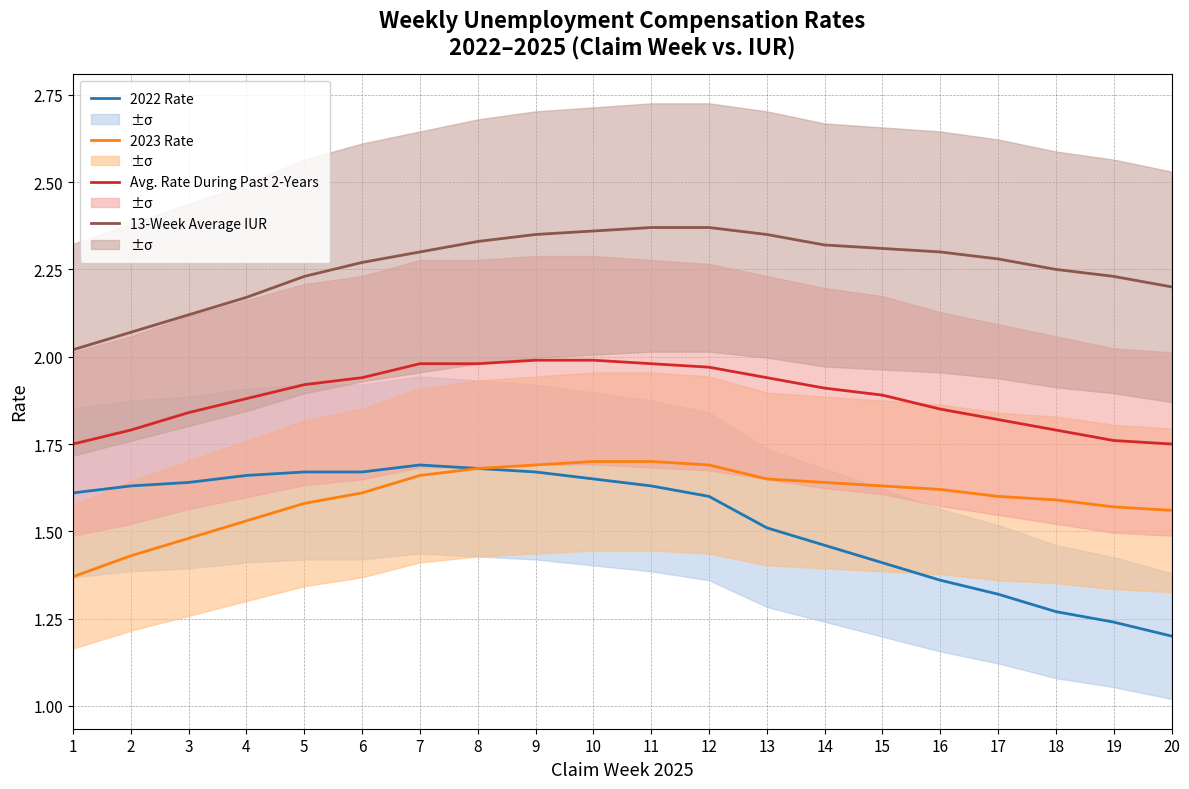

What are all the series names shown in the legend?

2022 Rate, 2023 Rate, Avg. Rate During Past 2-Years, 13-Week Average IUR